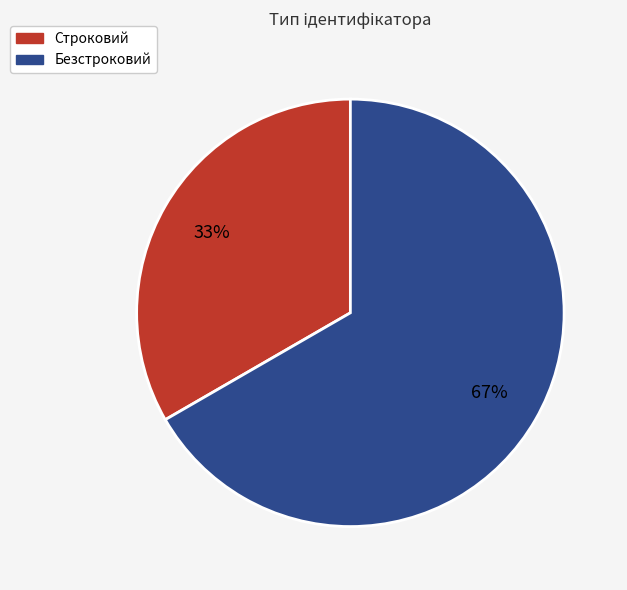

Approximately how many times larger is the value at Безстроковий compared to Строковий?

2.0